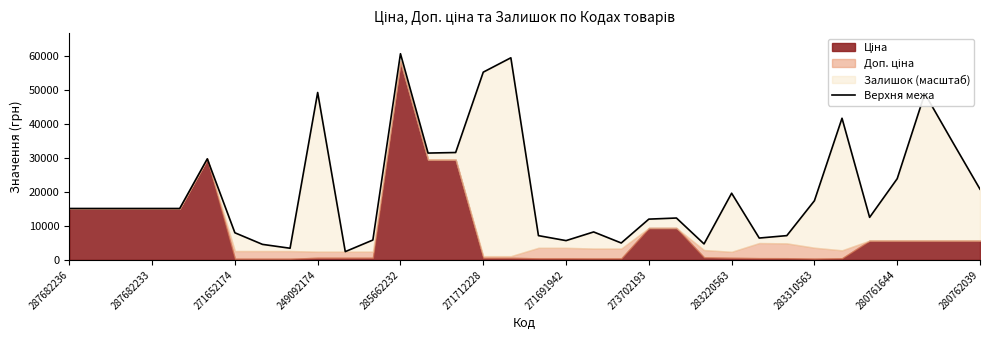

What position from the left is 280761644?

11